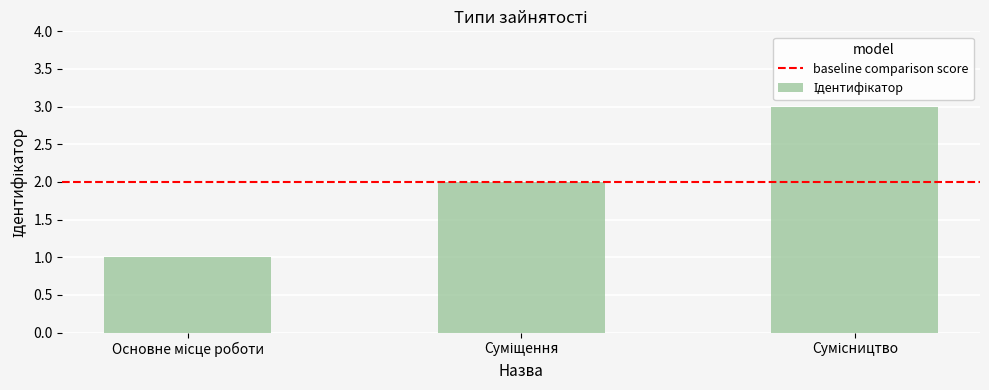

What is the sum of all values?

6